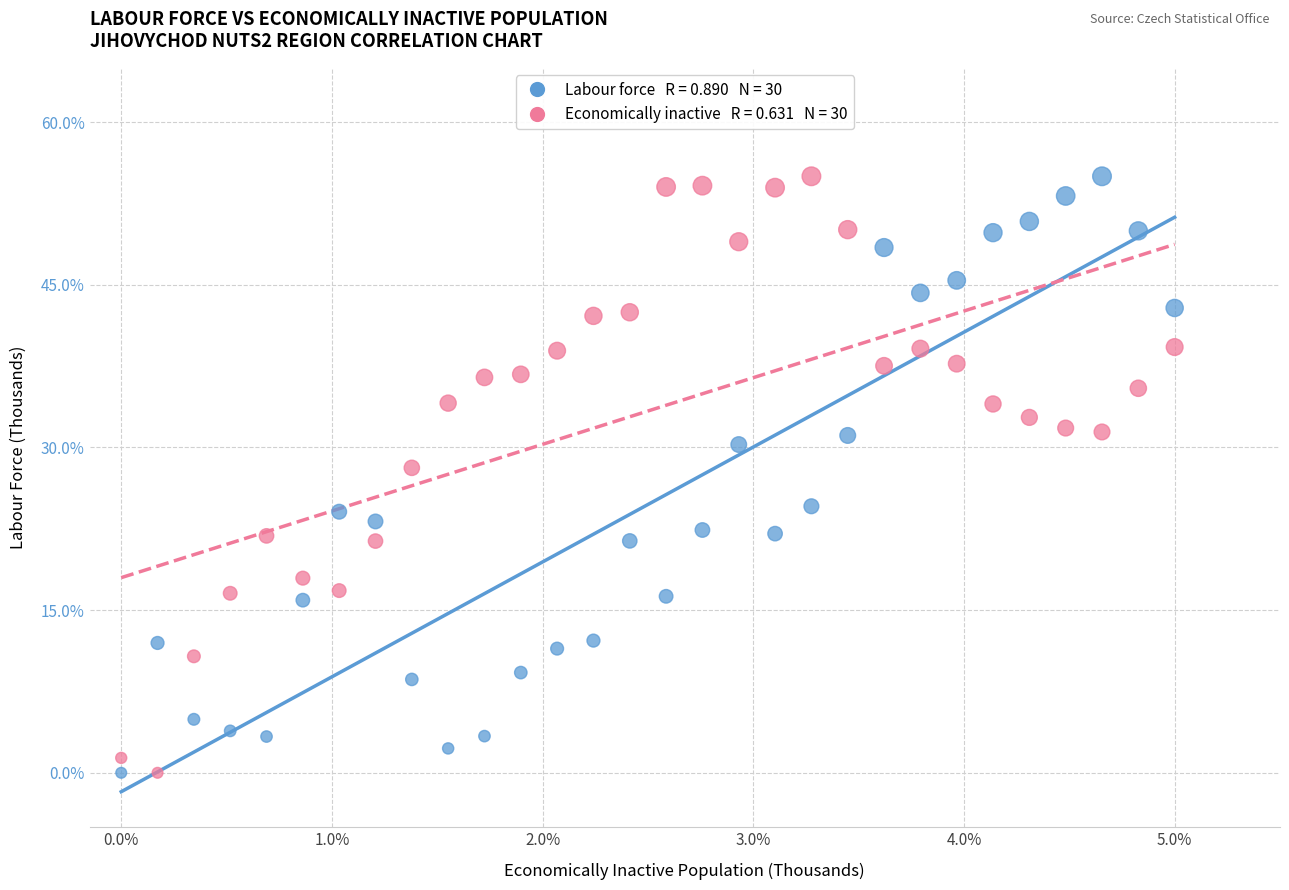

Across all data points, what is the range of Y values (max minus min)?

55.0